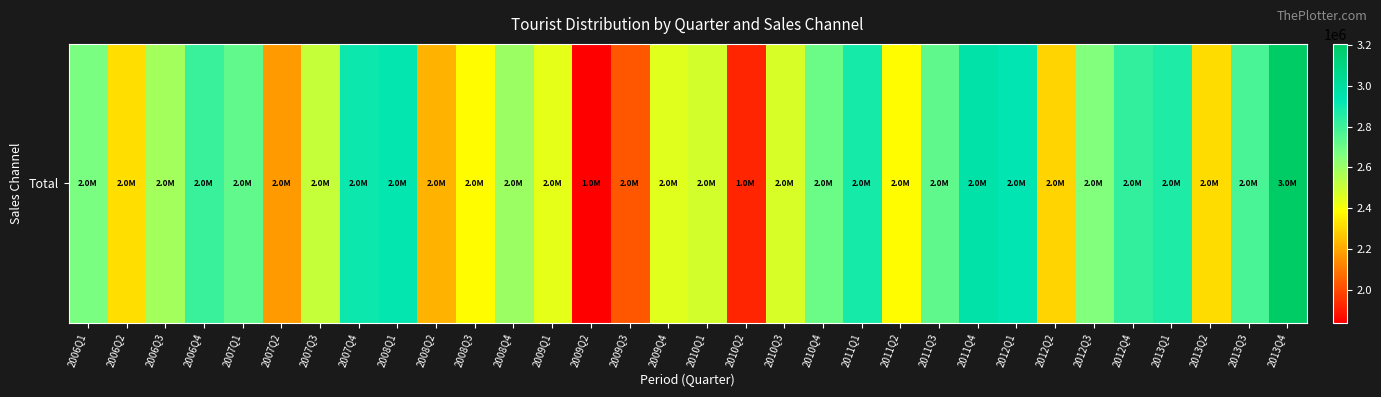

Which has a higher value, 2007Q3 or 2011Q1?

2011Q1